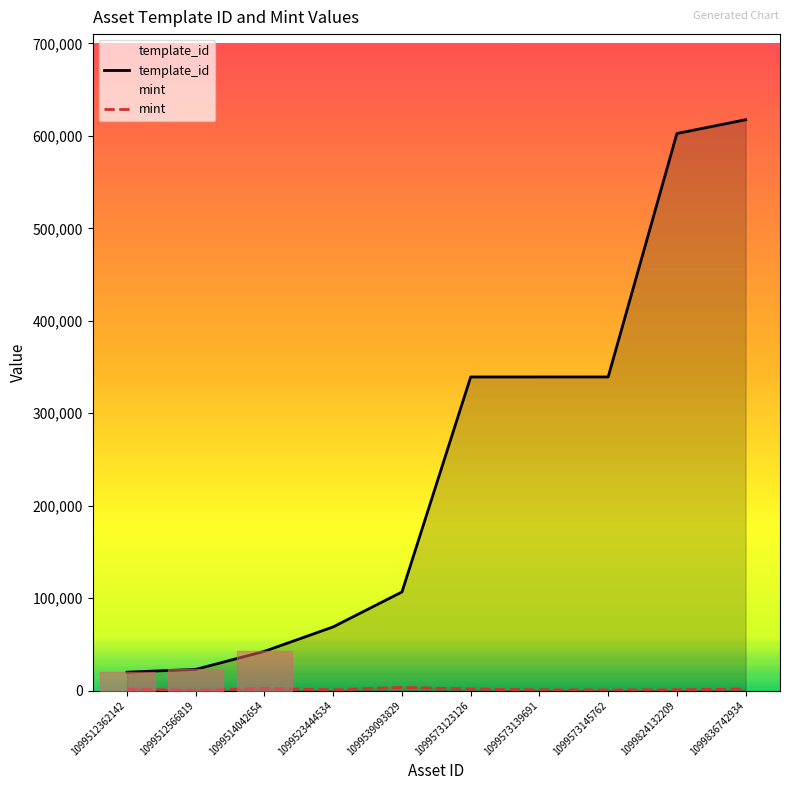

What is the highest value of the template_id series?

617504